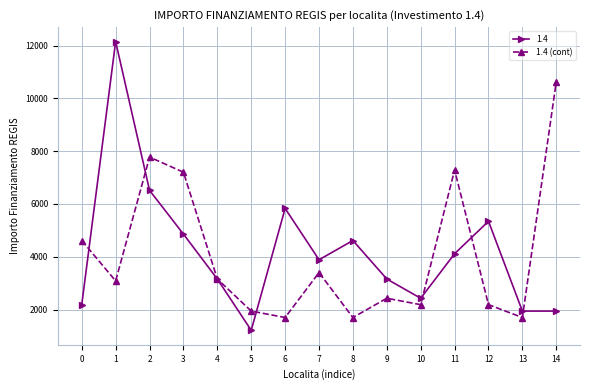

Is this an area chart (filled region under the line)?

No